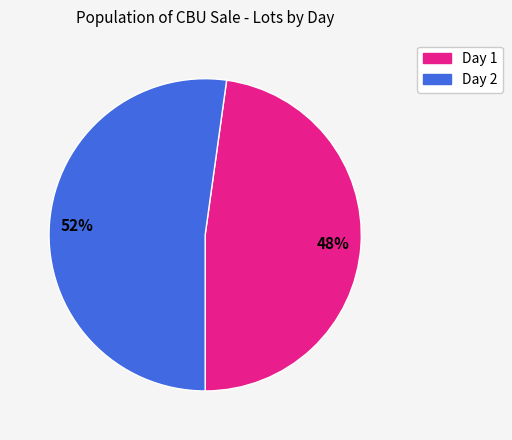

To the nearest percent, what is the combined percentage of Day 1 and Day 2?

100%